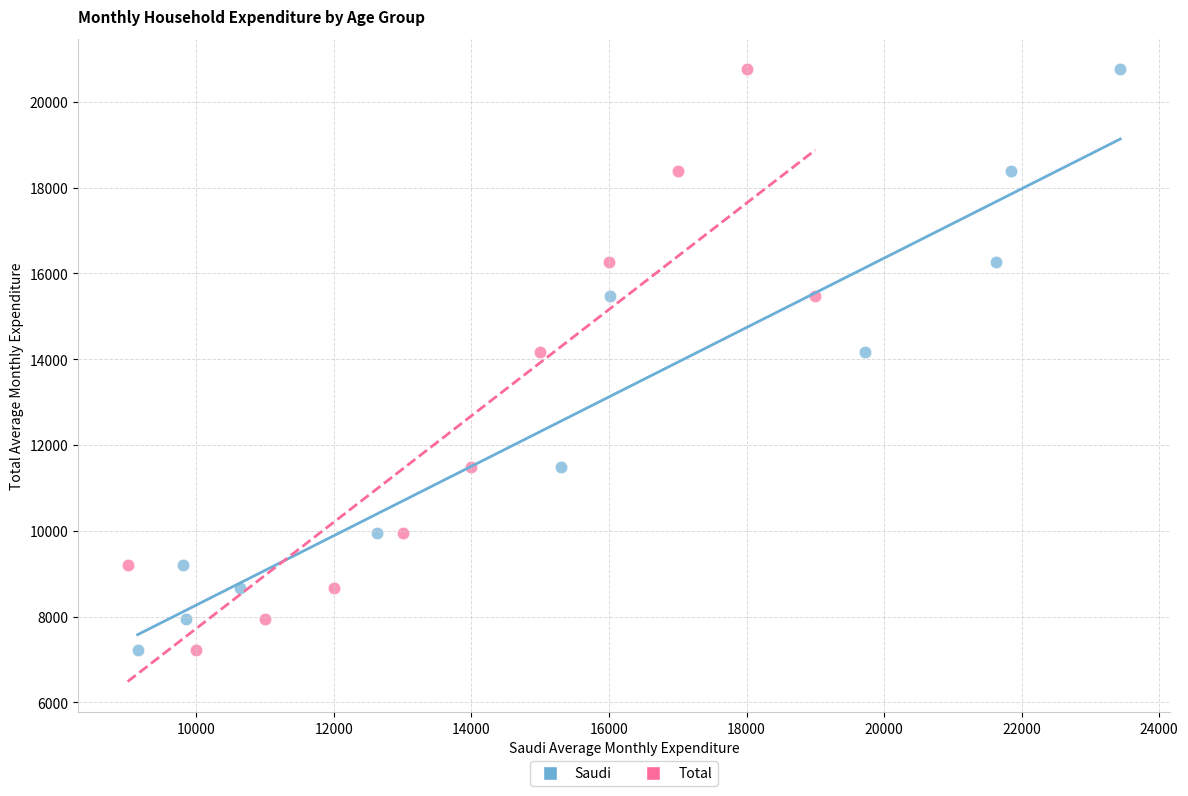

What are all the series names shown in the legend?

Saudi, Total